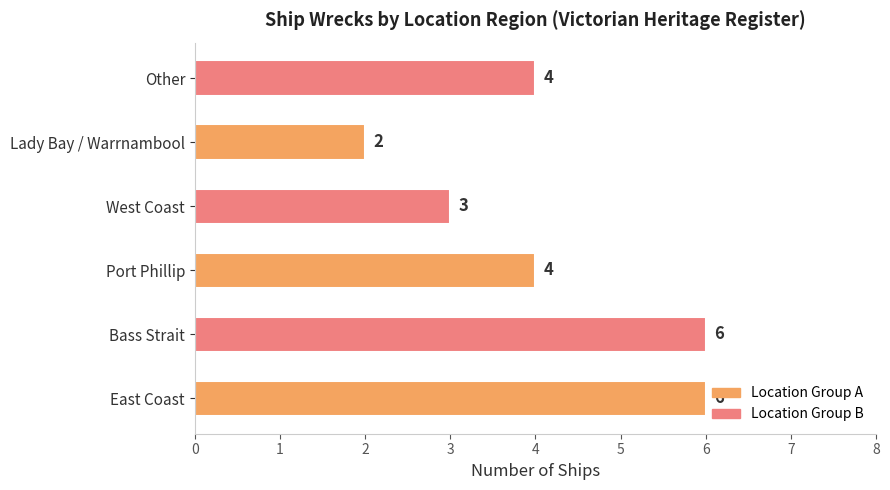

Between Port Phillip and West Coast, which is larger?

Port Phillip